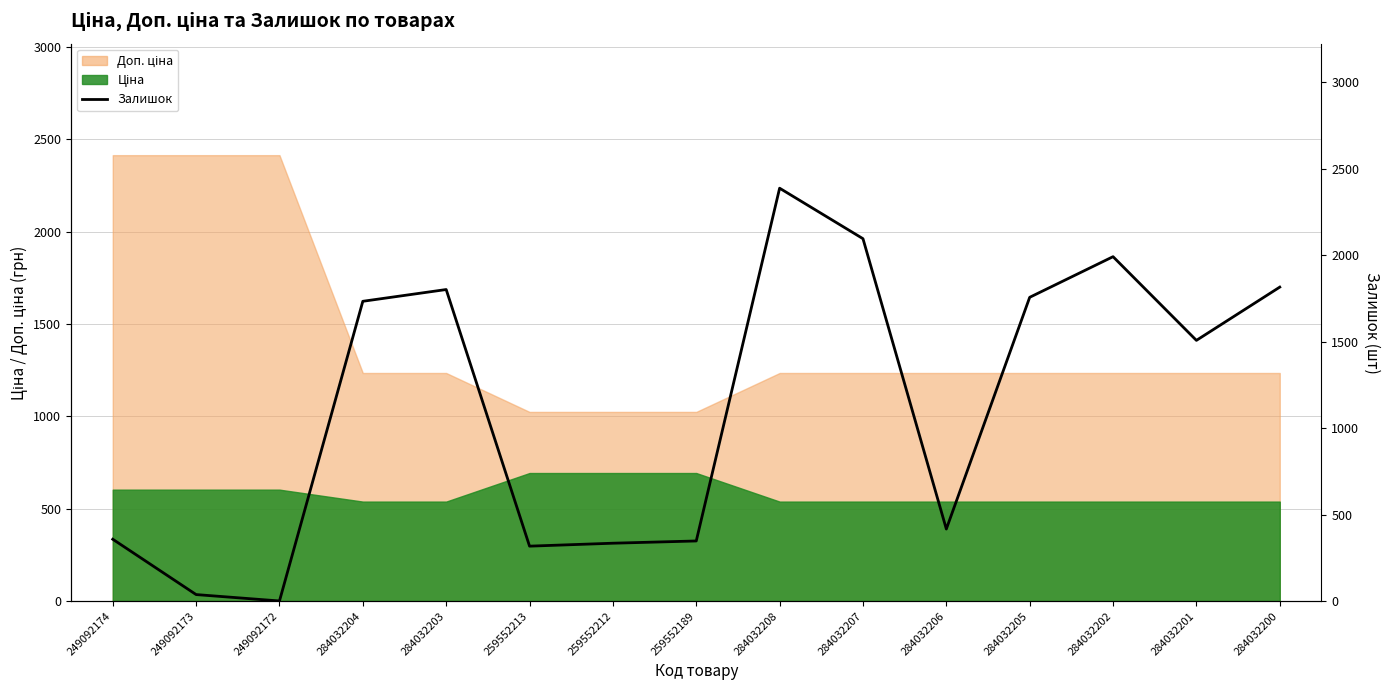

How many lines are shown in the chart?

1